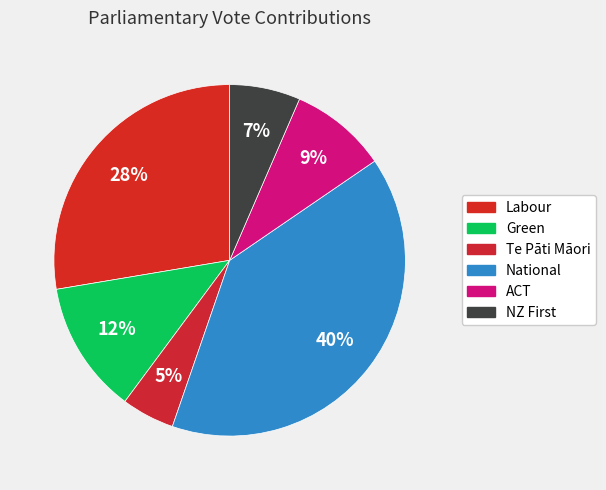

Count the number of slices in the pie.

6